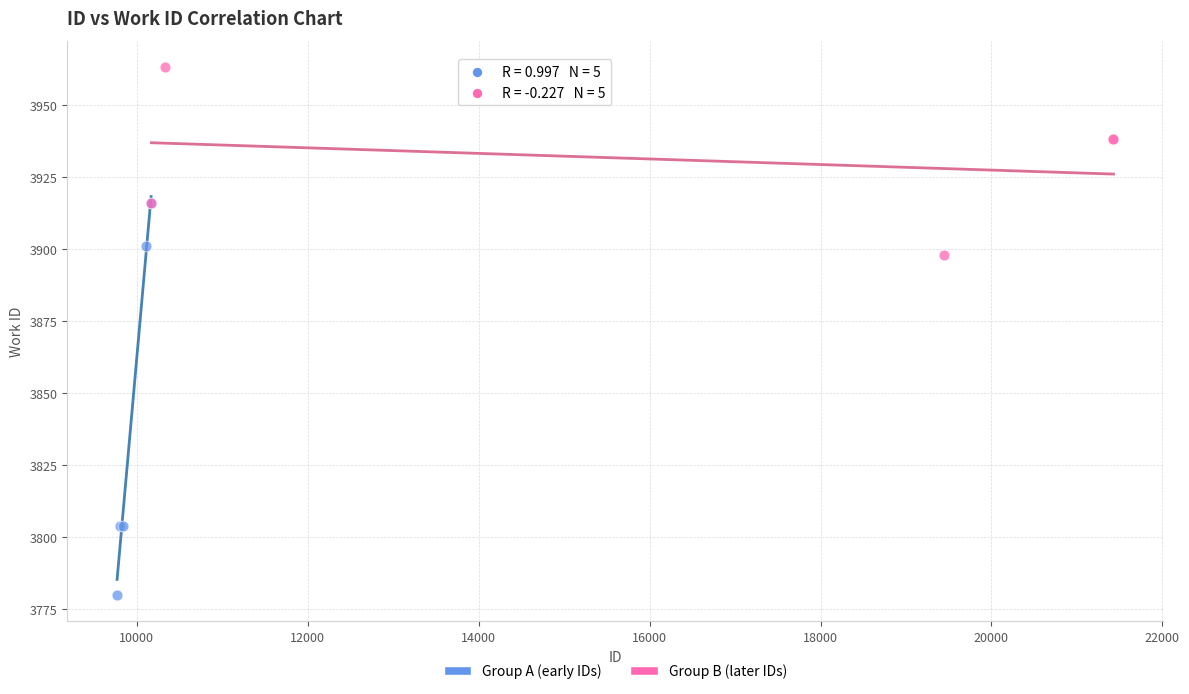

Which series contains the lowest Y value?

Group A (early IDs)